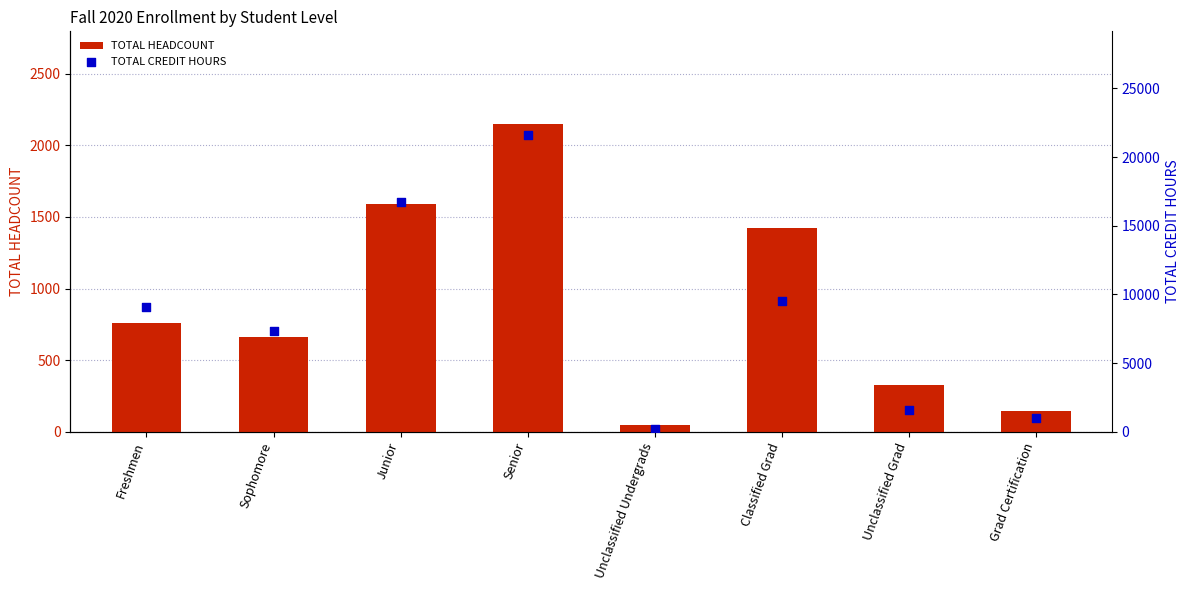

Which series reaches the minimum Y coordinate?

TOTAL HEADCOUNT